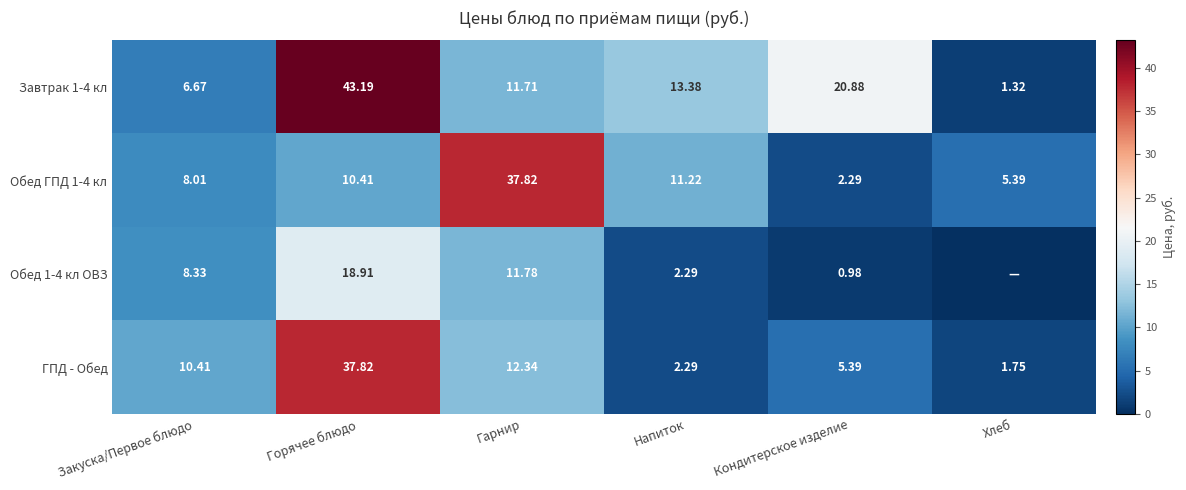

Which has a higher value, Кондитерское изделие or Горячее блюдо?

Горячее блюдо